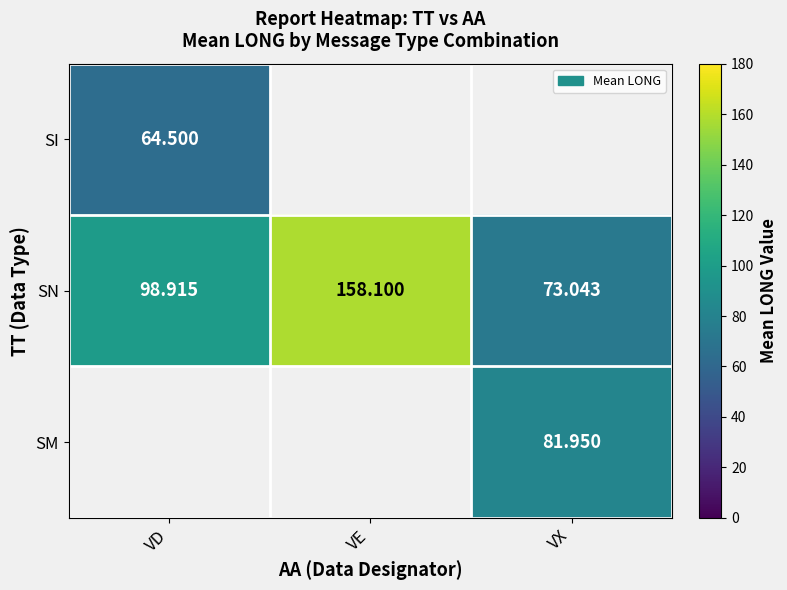

True or false: SN has a value of 98.9 at VD.

True